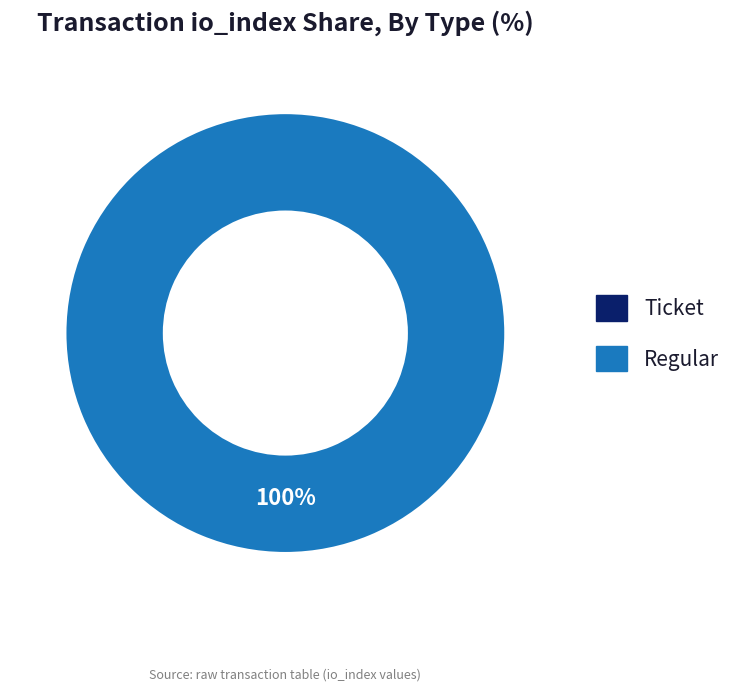

The Regular slice represents 100% of the pie. True or false?

True